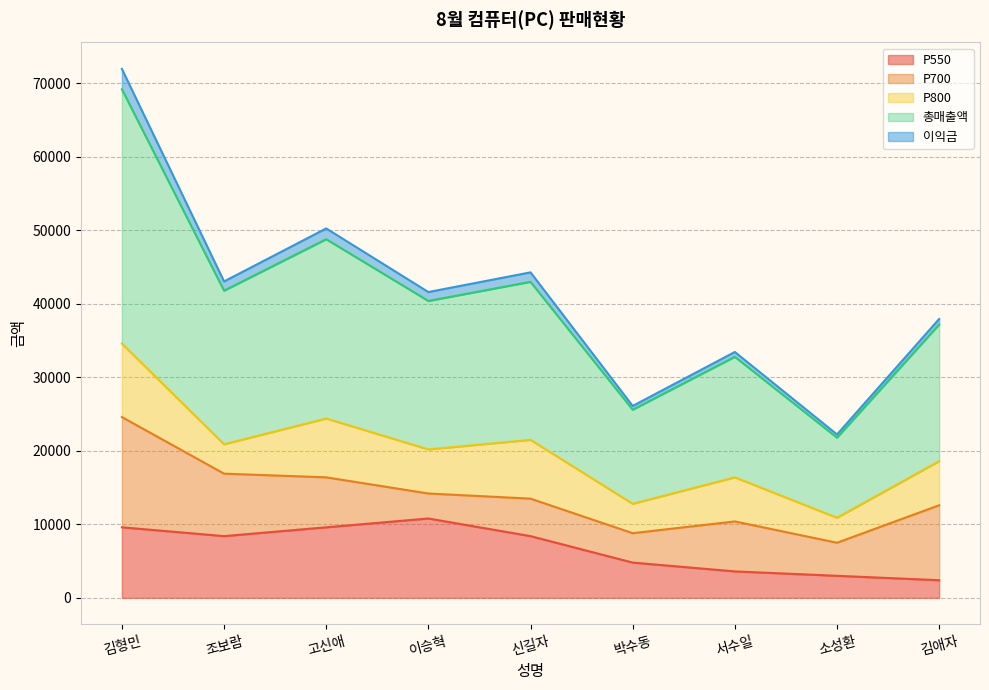

True or false: 이익금 has more than 1 points higher than both neighbors.

True